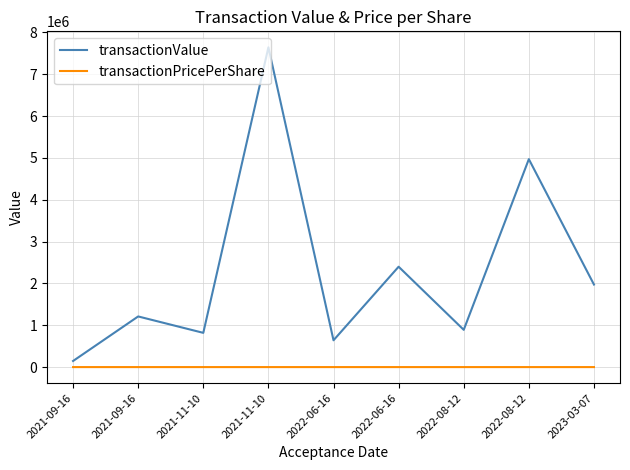

Reading right to left, list all the values displayed in this chart.

transactionValue: 2023-03-07=1973291.0	2022-08-12=4970254.0	2022-08-12=890600.0	2022-06-16=2399273.0	2022-06-16=640698.0	2021-11-10=7643271.0	2021-11-10=818400.0	2021-09-16=1210672.0	2021-09-16=145989.0
transactionPricePerShare: 2023-03-07=89.7	2022-08-12=142.7	2022-08-12=25.6	2022-06-16=90.5	2022-06-16=13.6	2021-11-10=127.4	2021-11-10=13.6	2021-09-16=113.1	2021-09-16=13.6